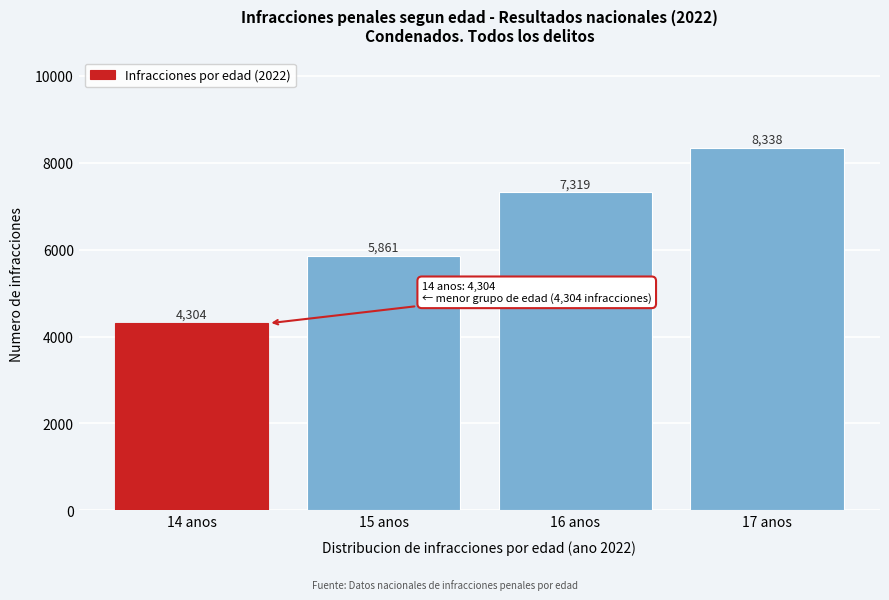

Reading left to right, transcribe all the data shown in this chart.

14 anos=4304	15 anos=5861	16 anos=7319	17 anos=8338